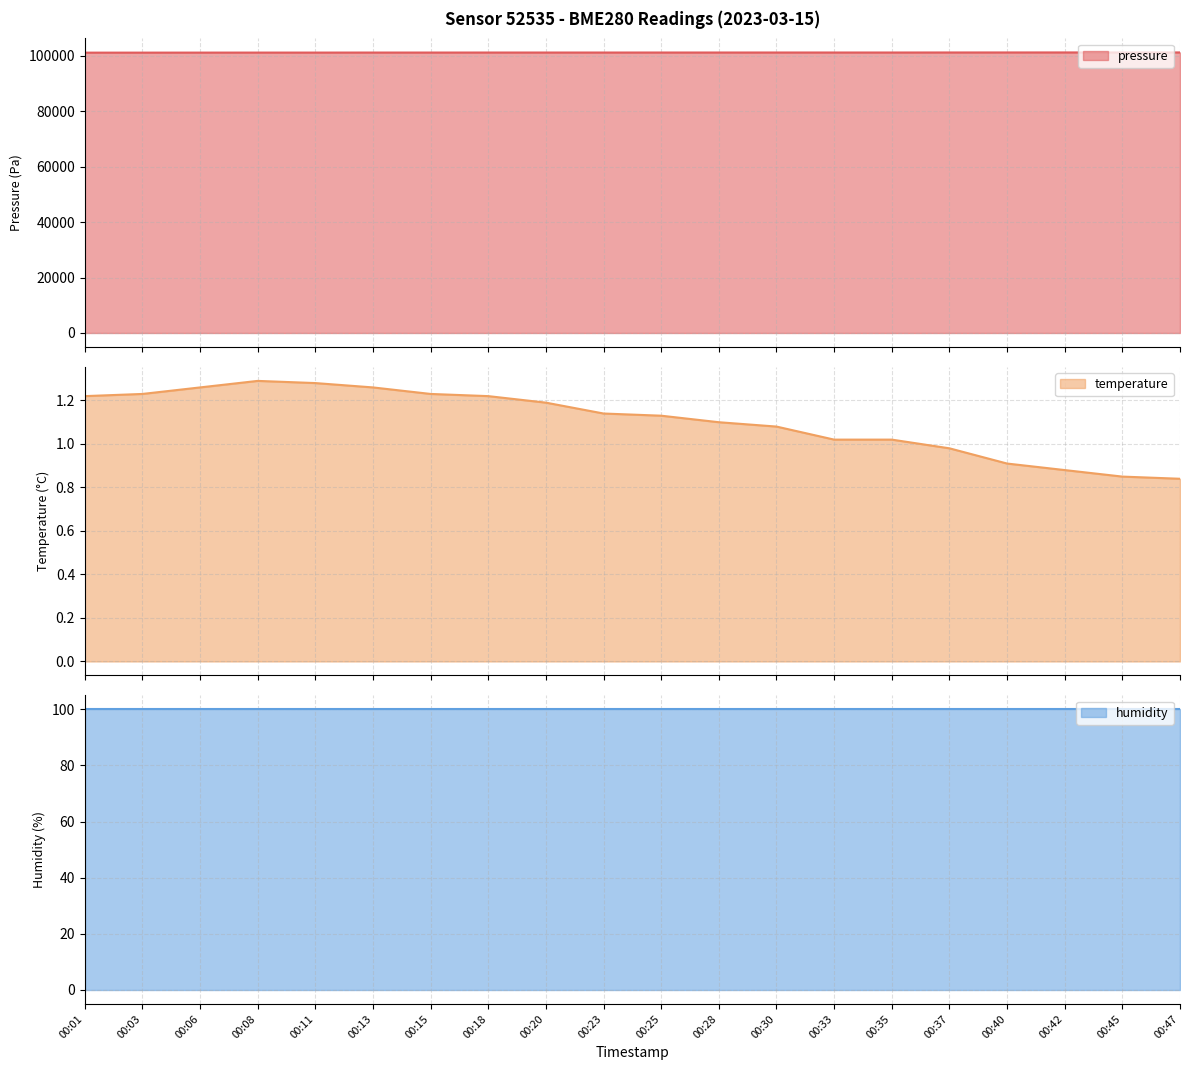

The value of pressure at 00:08 is 21201.8. True or false?

False